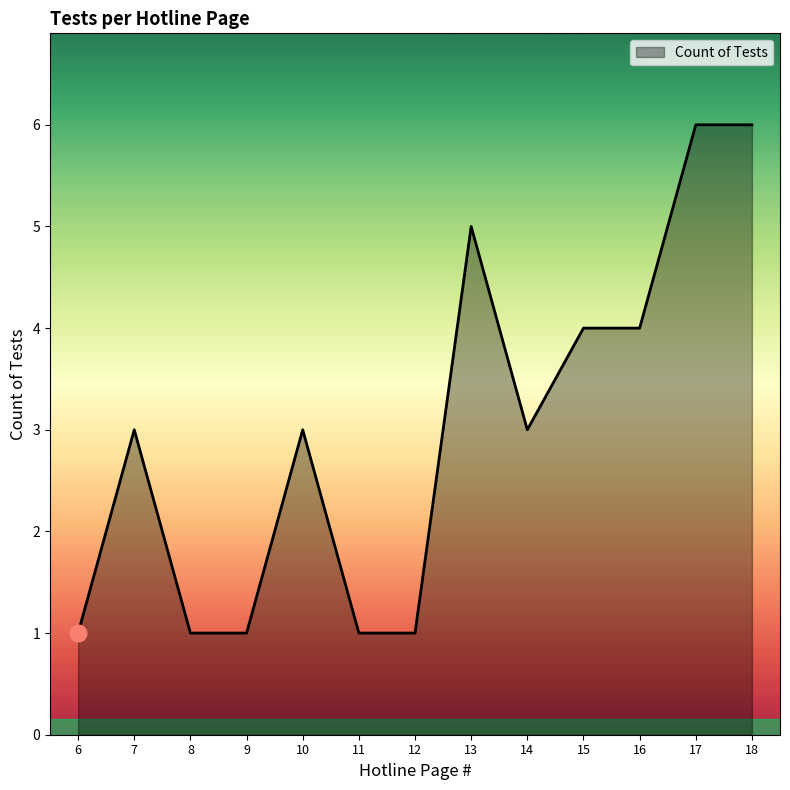

What is the maximum value shown in the chart?

6